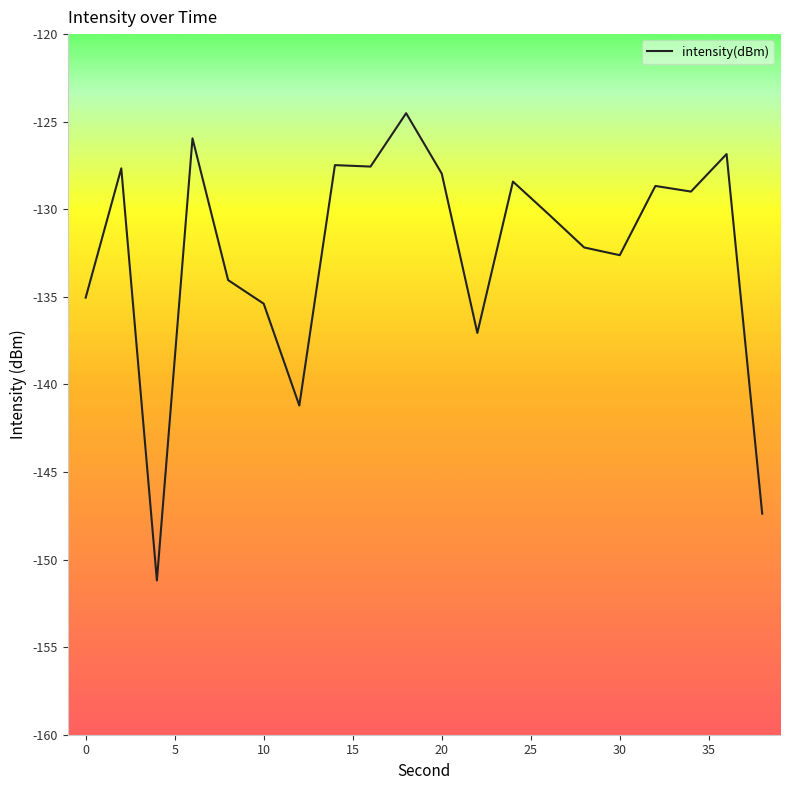

What is the maximum value shown in the chart?

-124.5